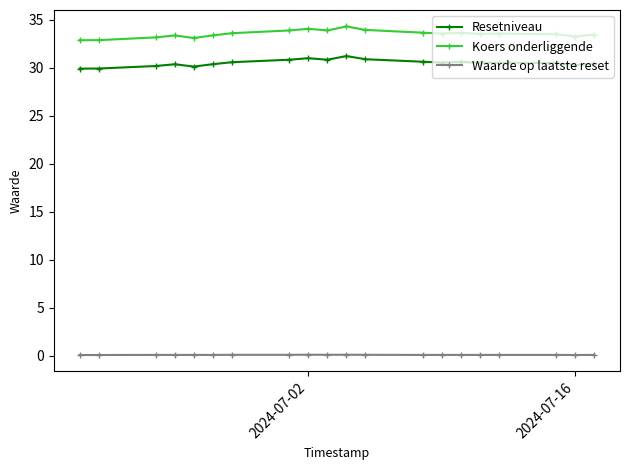

What is the maximum value shown in the chart?

34.3